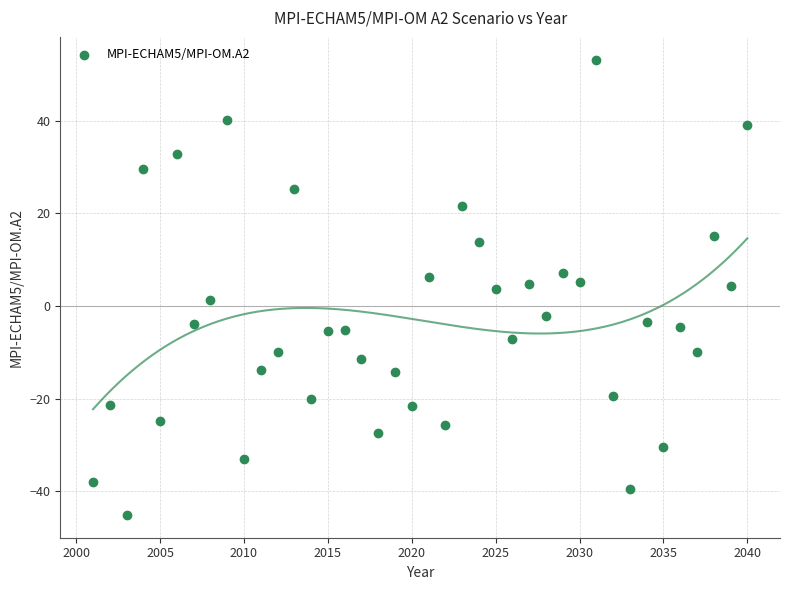

What is the range of X values (max minus min)?

39.0